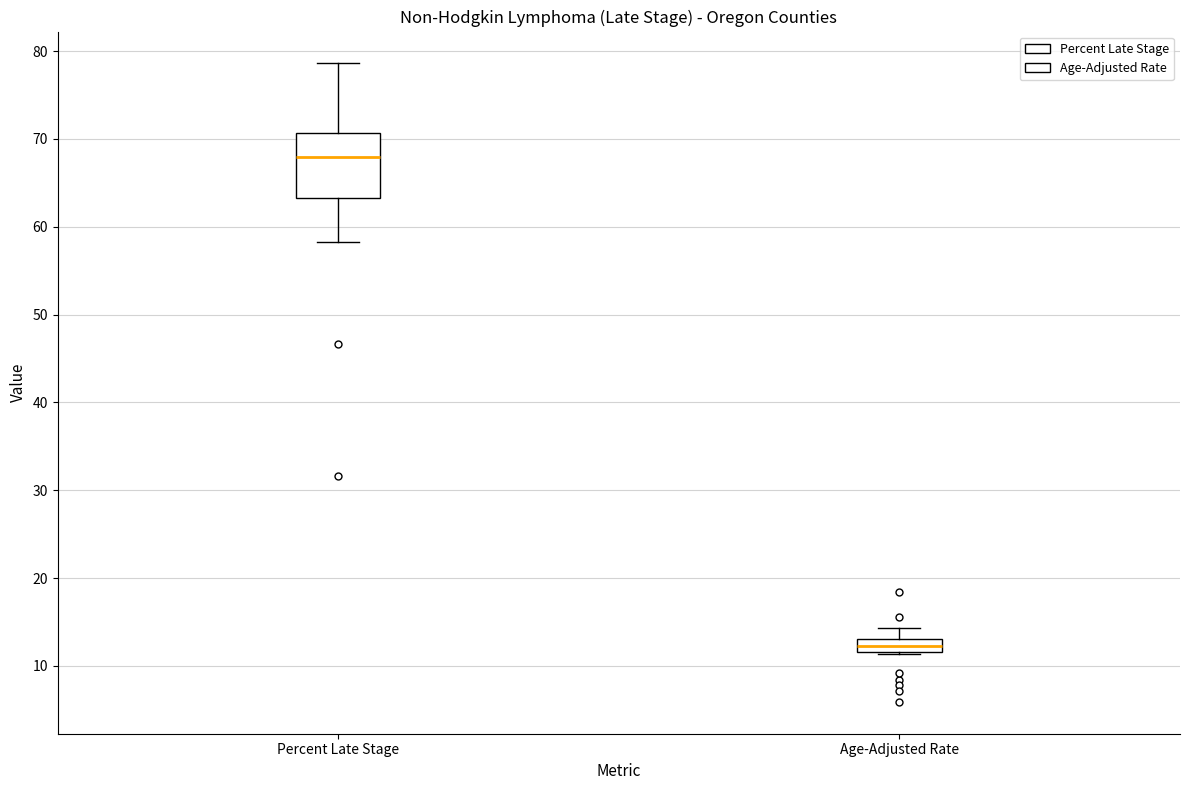

Which box is the tallest, from its lower edge to its upper edge?

Percent Late Stage